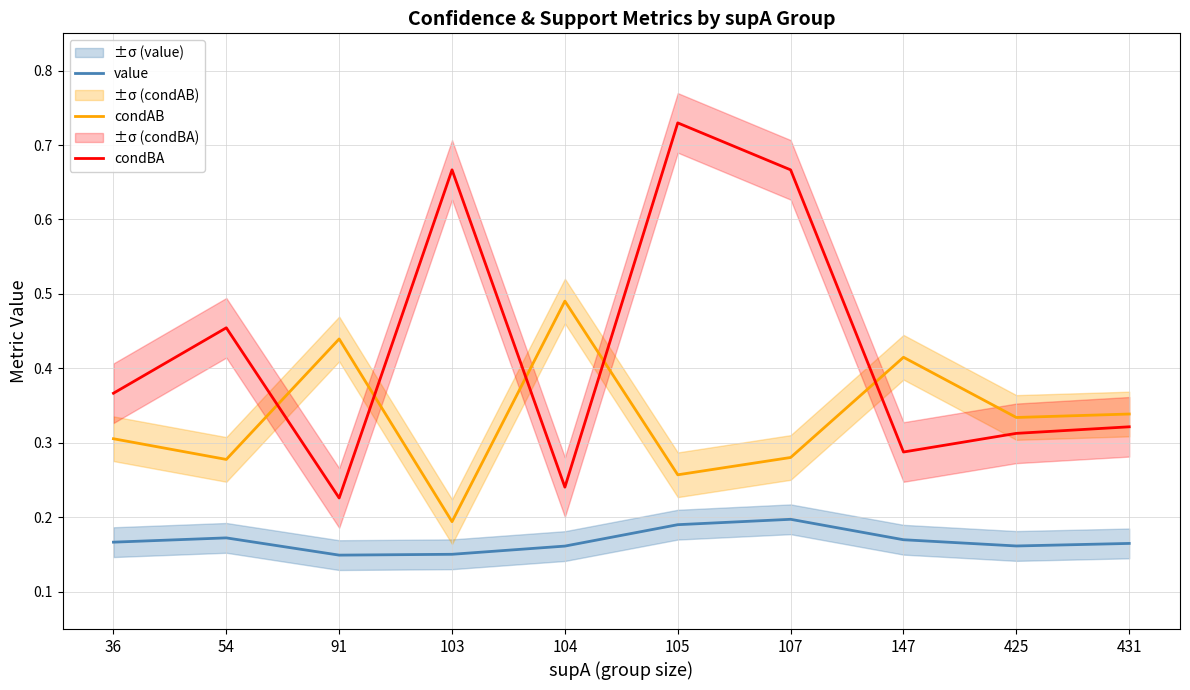

What is the lowest value of the condBA series?

0.2